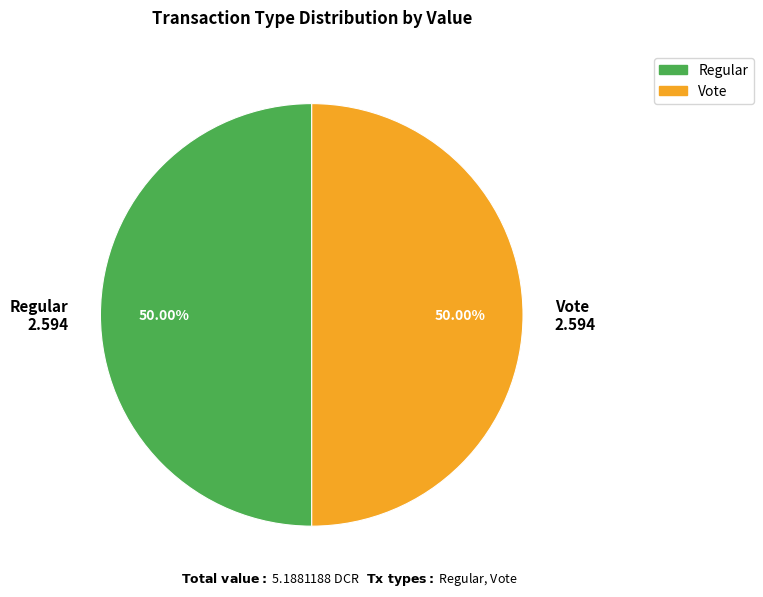

What is the ratio of the value at Regular 2.594 to the value at Vote 2.594?

1.0